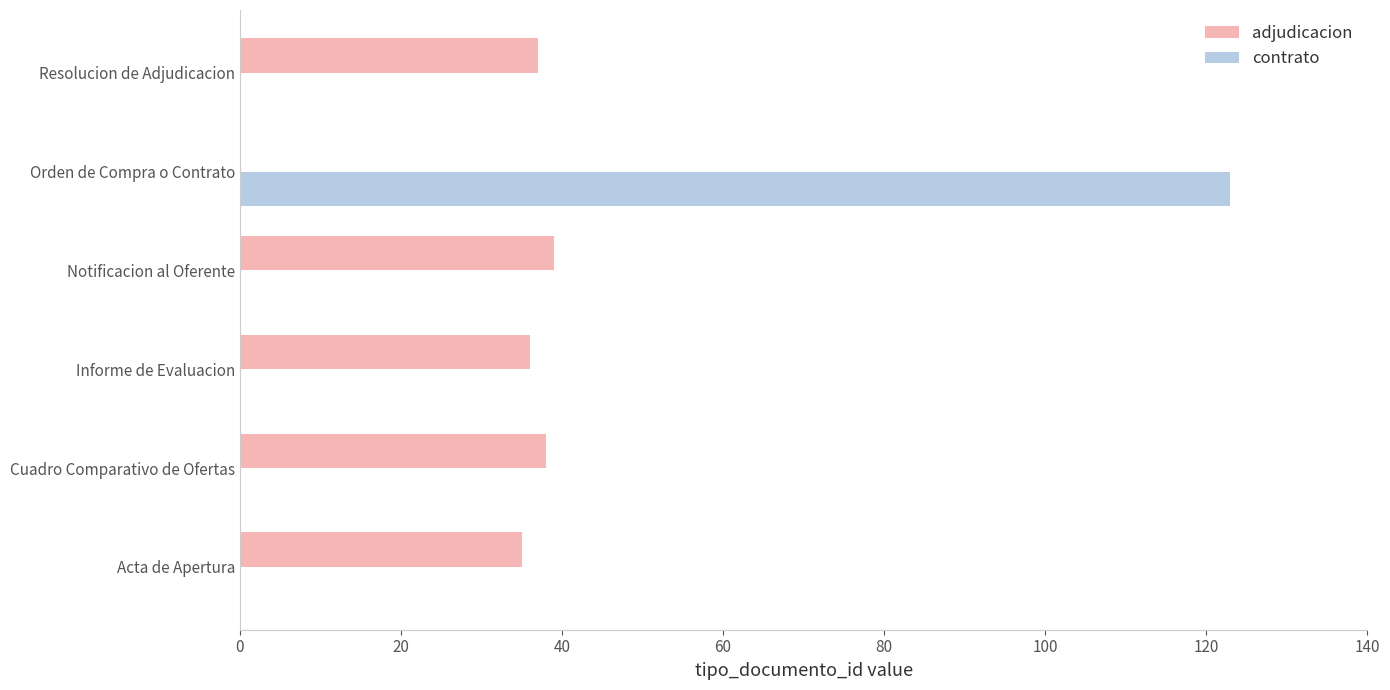

Which category has the highest value across all series?

Orden de Compra o Contrato